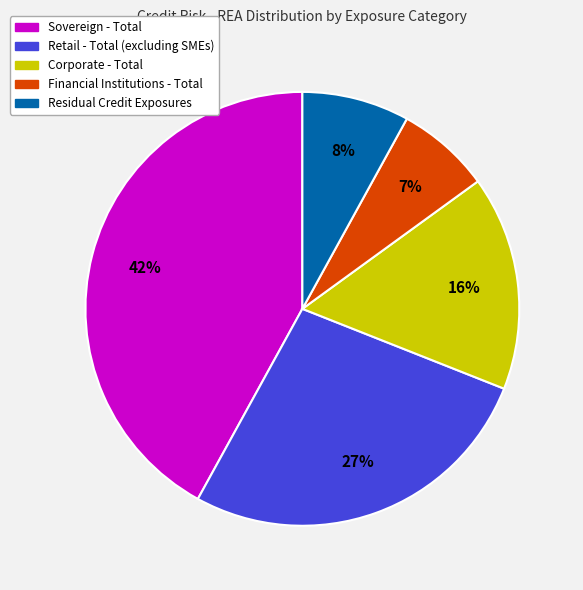

To the nearest percent, what portion does Corporate - Total represent?

16%